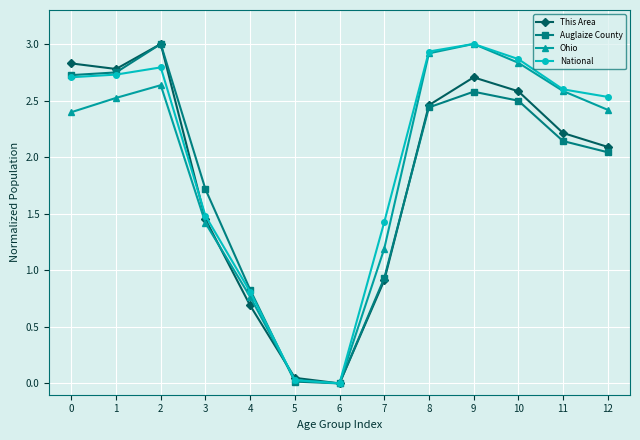

What is the spread (max minus min) of values at 9?

0.4